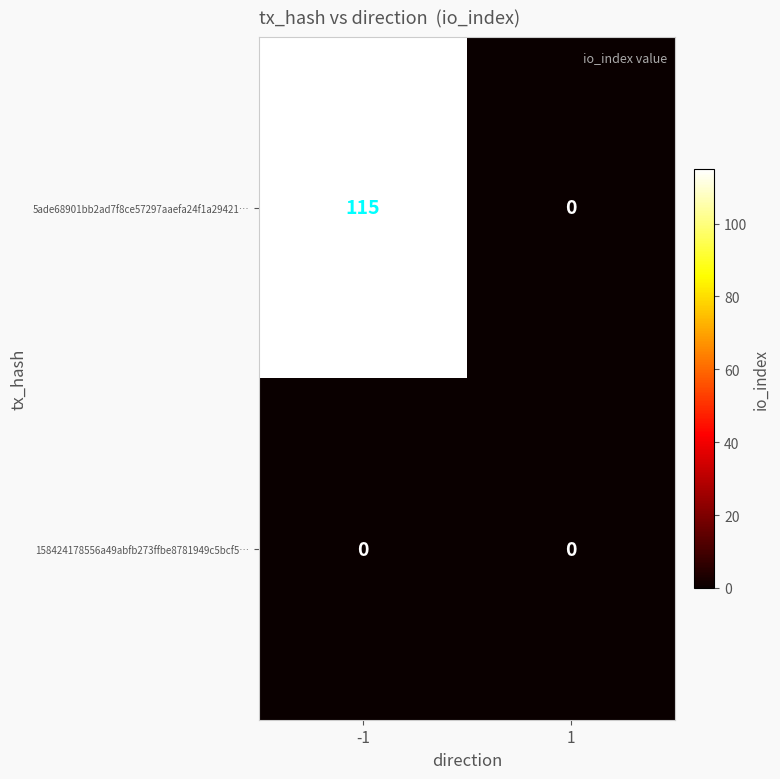

Which series has the widest spread of values?

5ade68901bb2ad7f8ce57297aaefa24f1a29421…